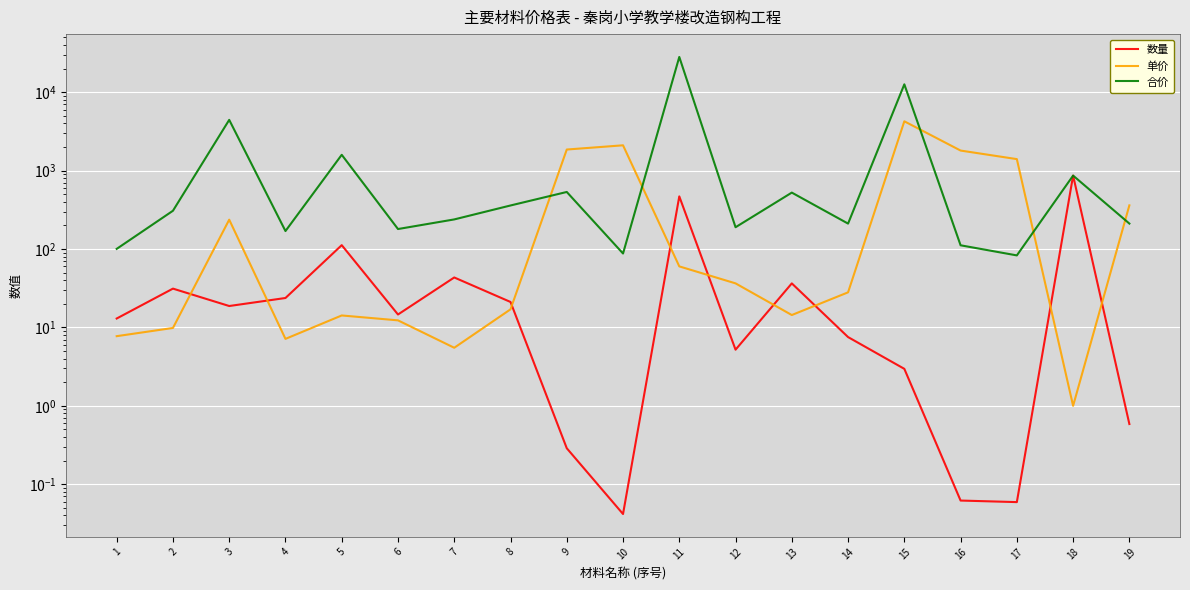

At how many categories does at least one series exceed 25397?

1